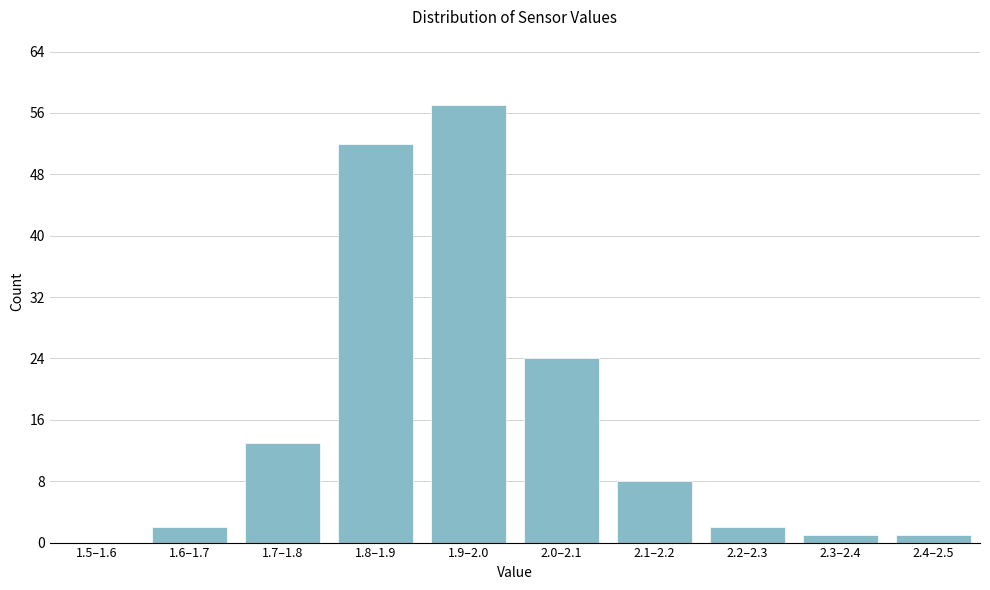

Reading right to left, what are all the values shown in this chart?

2.4–2.5=1	2.3–2.4=1	2.2–2.3=2	2.1–2.2=8	2.0–2.1=24	1.9–2.0=57	1.8–1.9=52	1.7–1.8=13	1.6–1.7=2	1.5–1.6=0